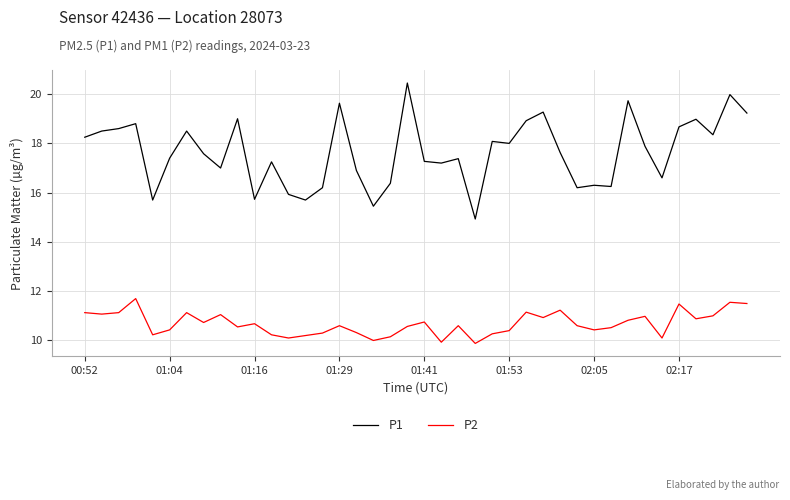

How many distinct data groups are displayed?

2